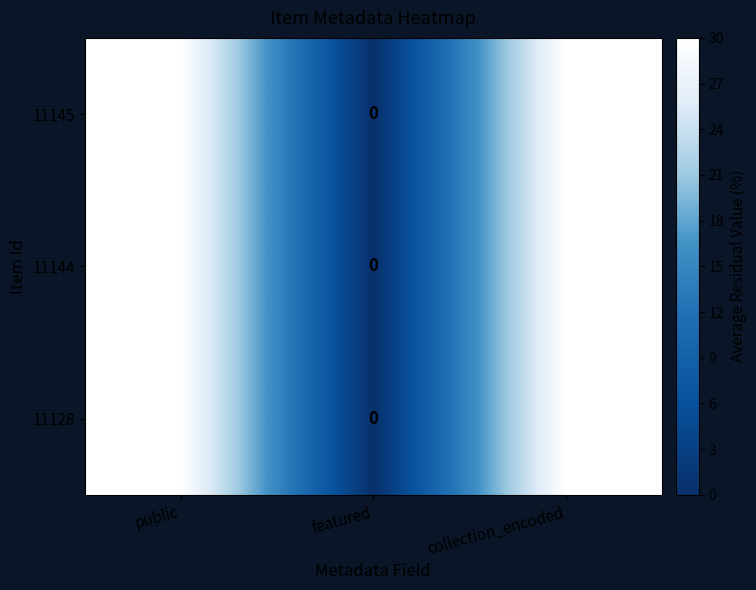

Reading left to right, extract all data points from this chart.

11145: 1	0	1
11144: 1	0	1
11128: 1	0	1